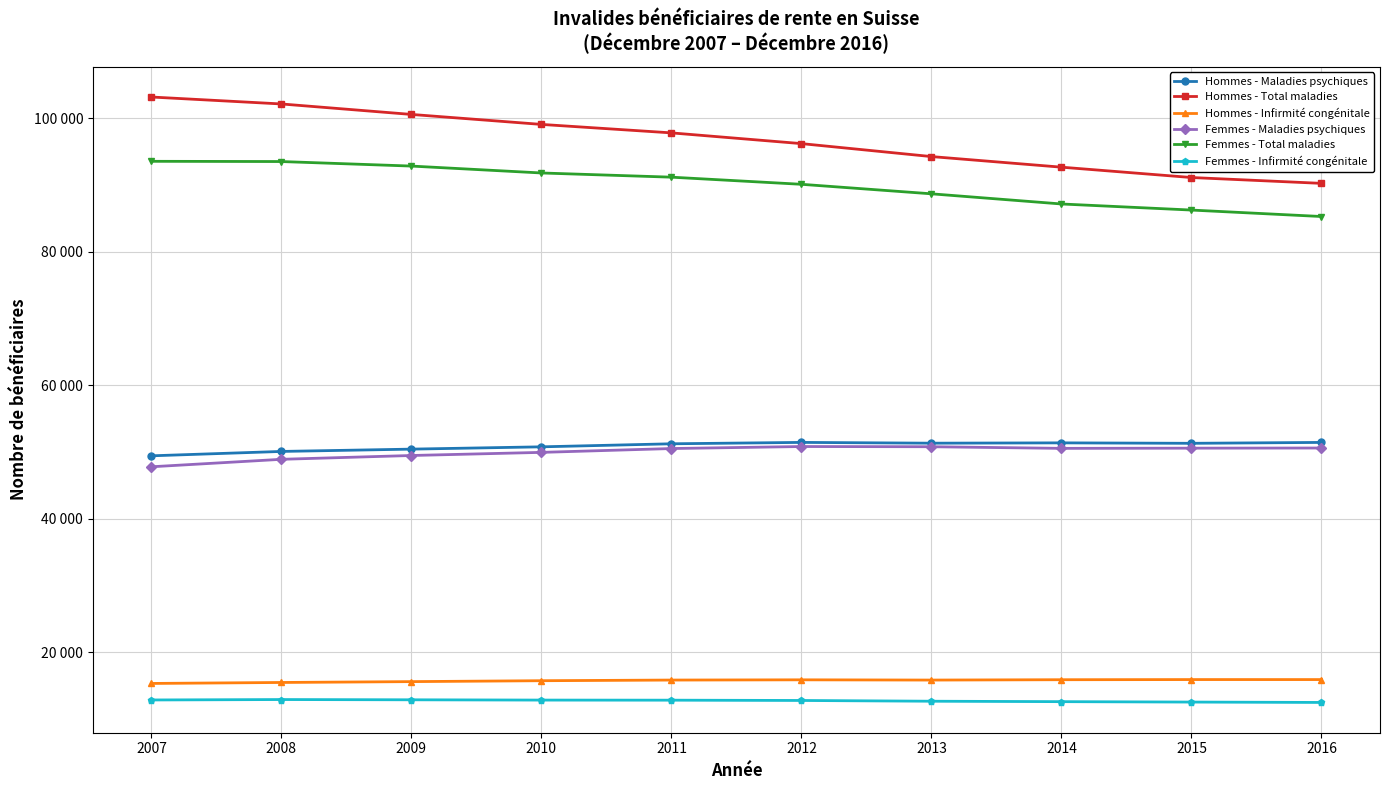

What is the sum of the Femmes - Infirmité congénitale values at 2009 and 2010?

25771